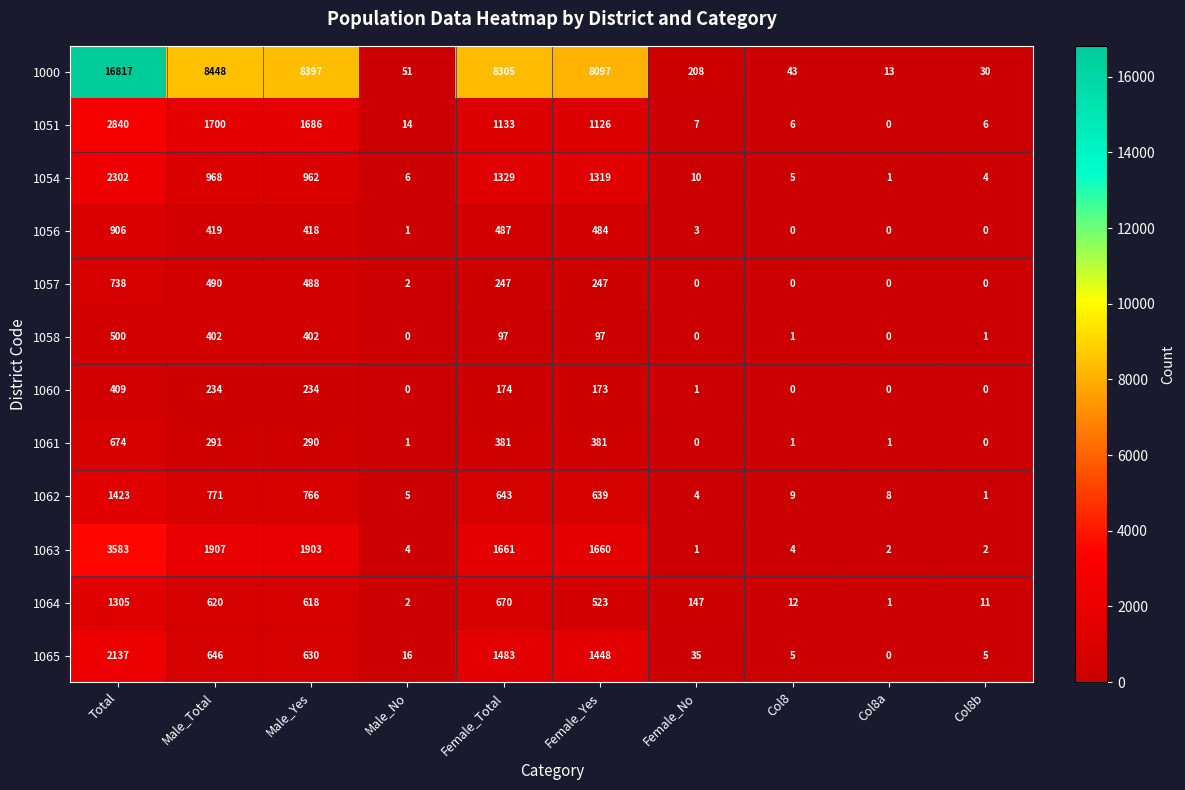

True or false: 1051 has a value of 6 at Col8.

True